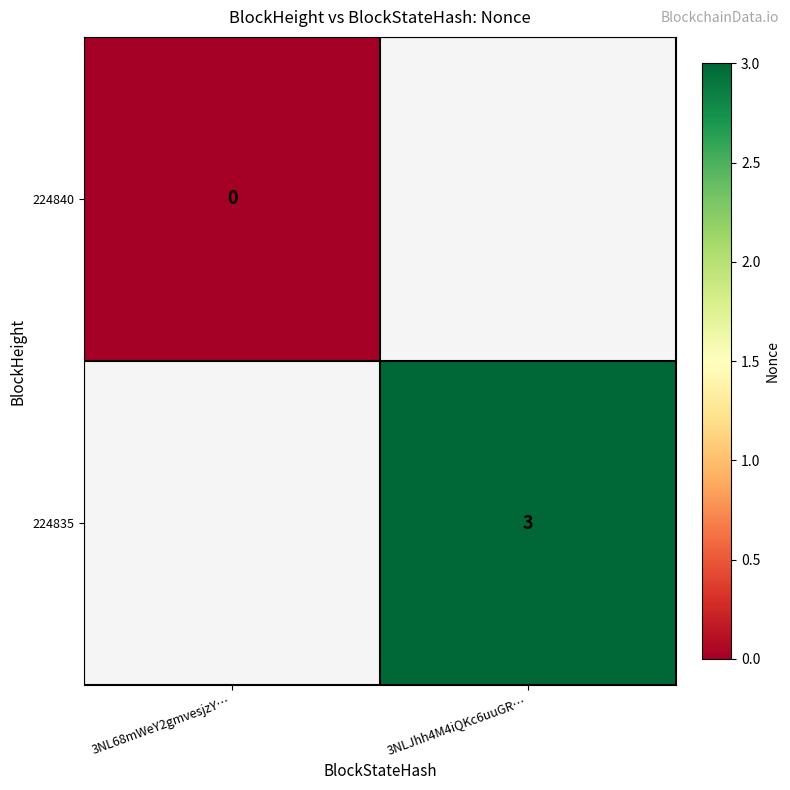

Count the number of categories in the chart.

2